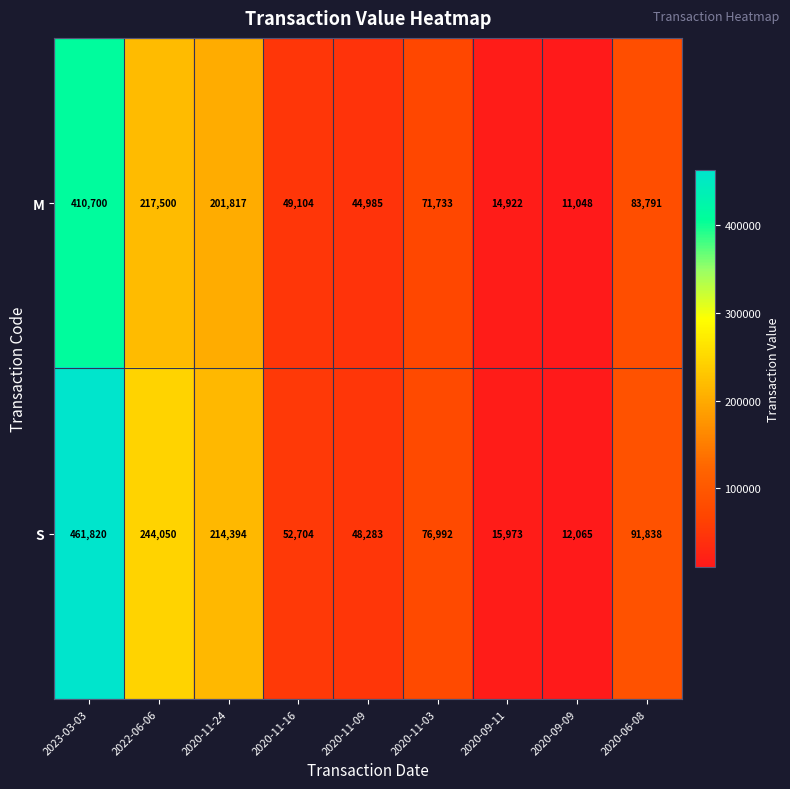

Which category has the lowest value across all series?

2020-09-09